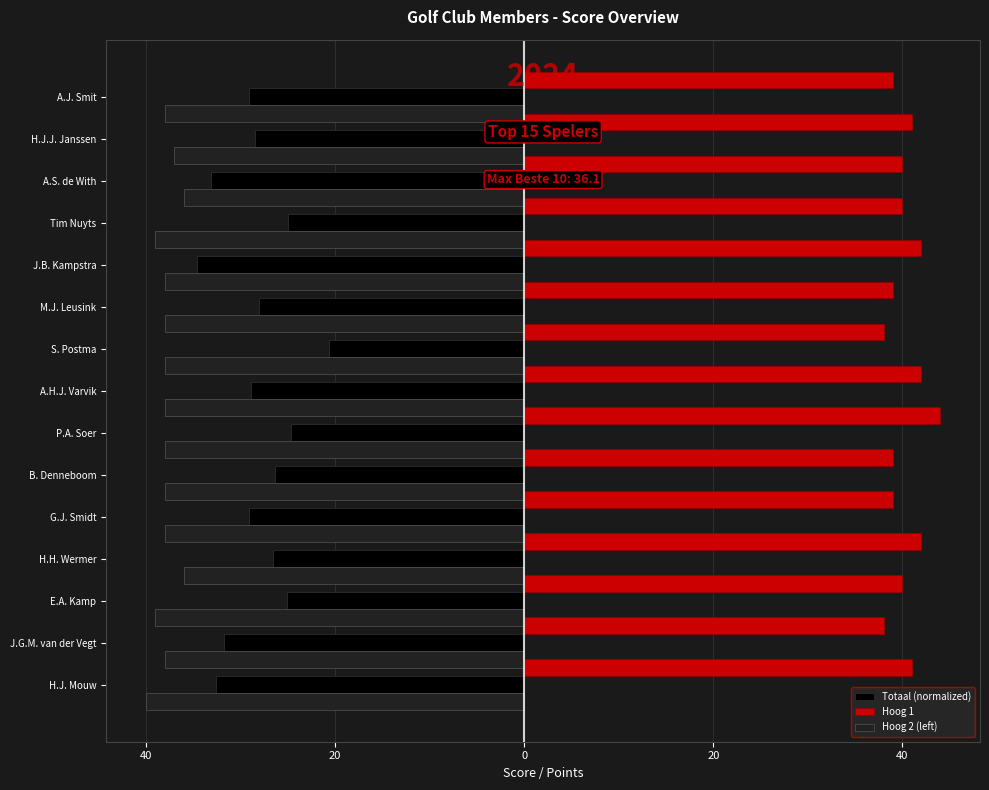

What is the total value across all series at E.A. Kamp?

-24.1